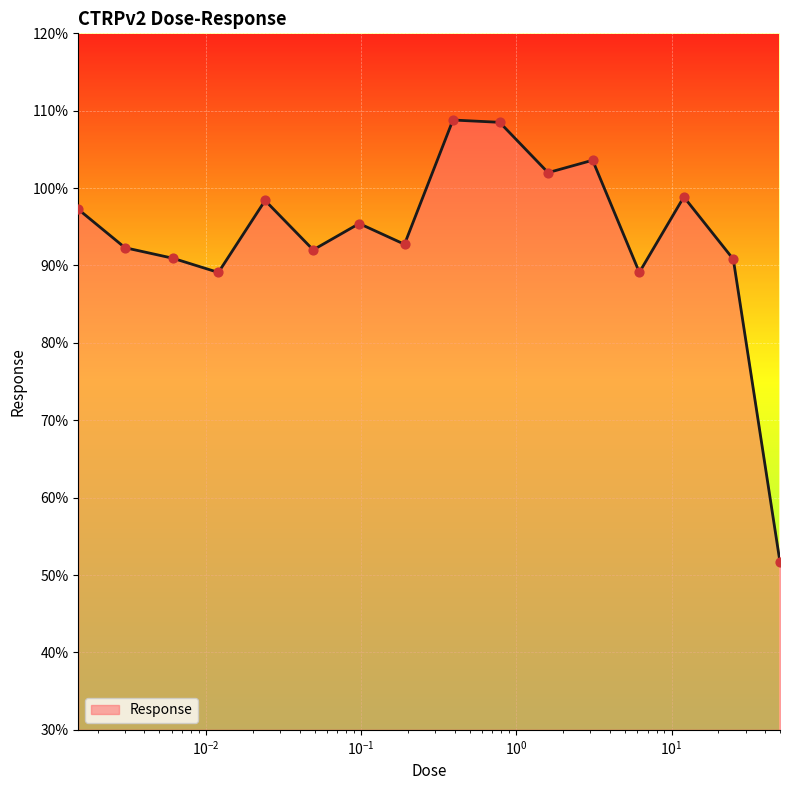

What is the maximum value shown in the chart?

108.8